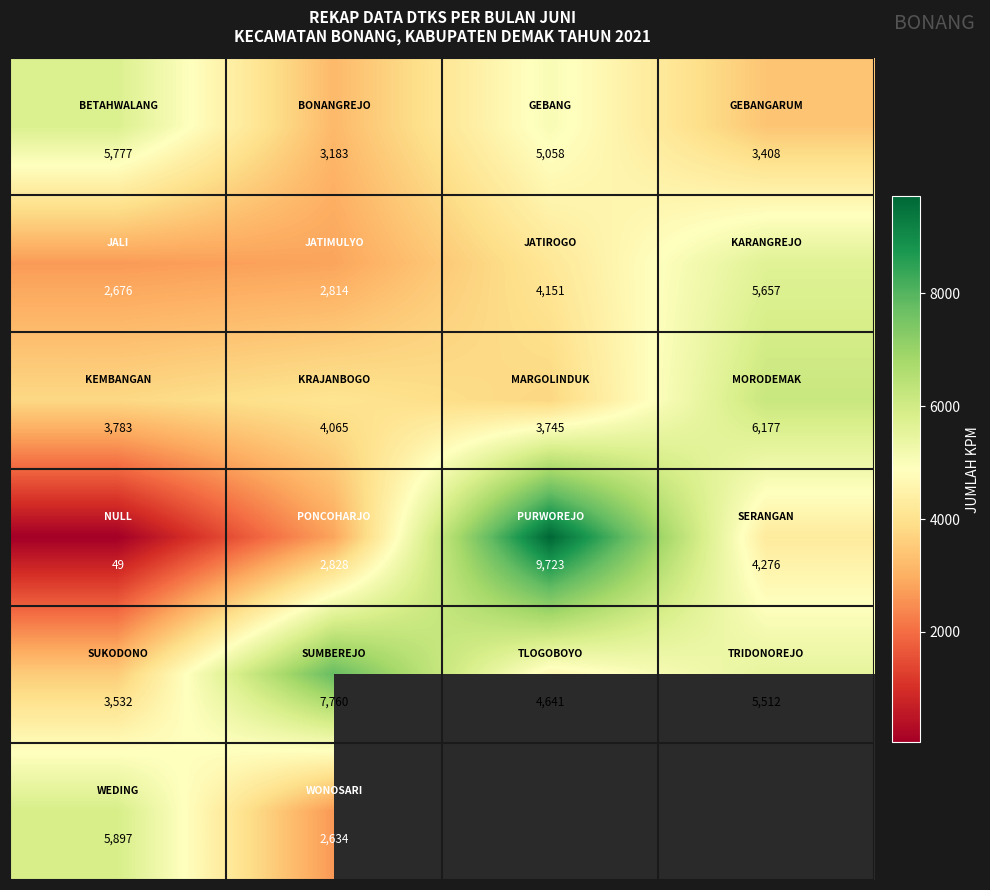

What is the total value across all series at 0?

21714.0